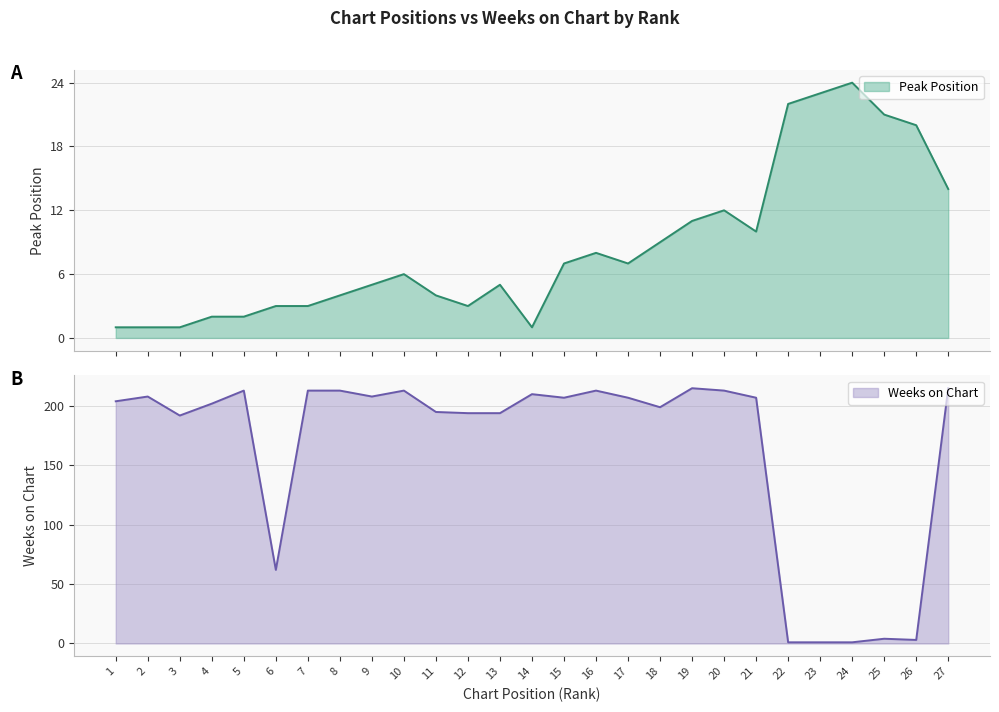

How many interior local valleys does the Weeks on Chart series have?

6